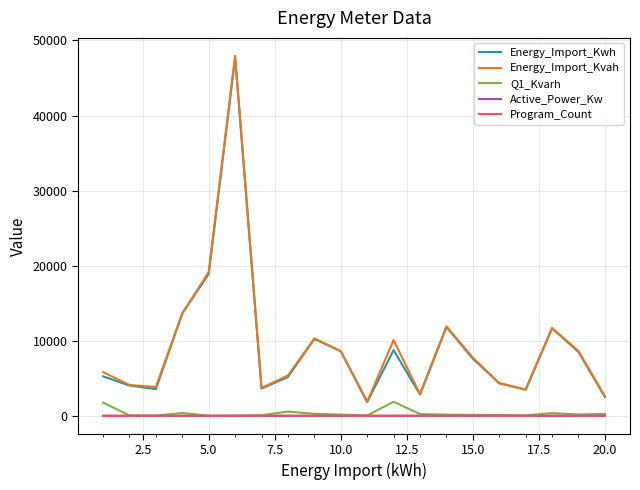

True or false: Q1_Kvarh and Energy_Import_Kwh intersect in this chart.

False